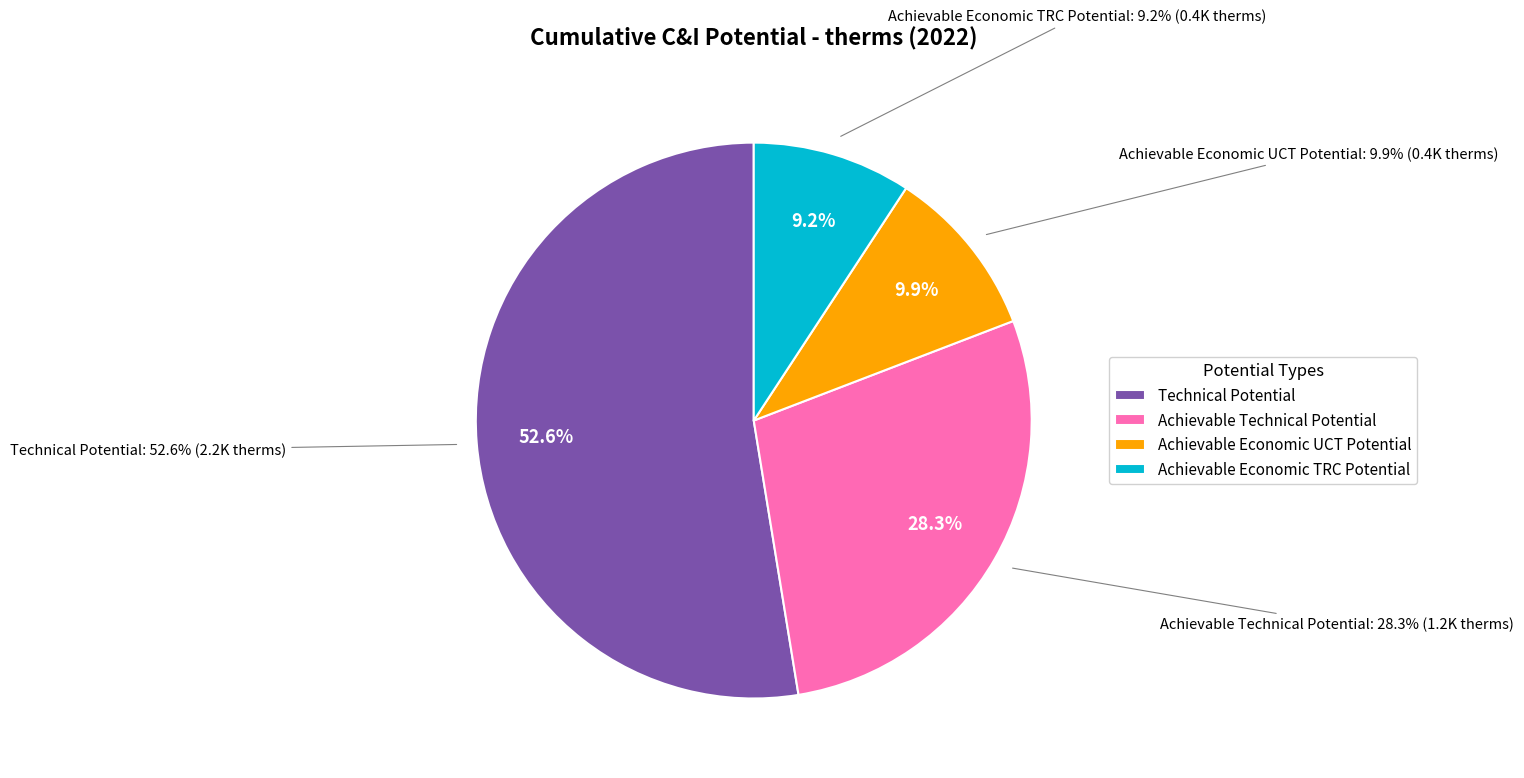

How many segments does this pie chart have?

4